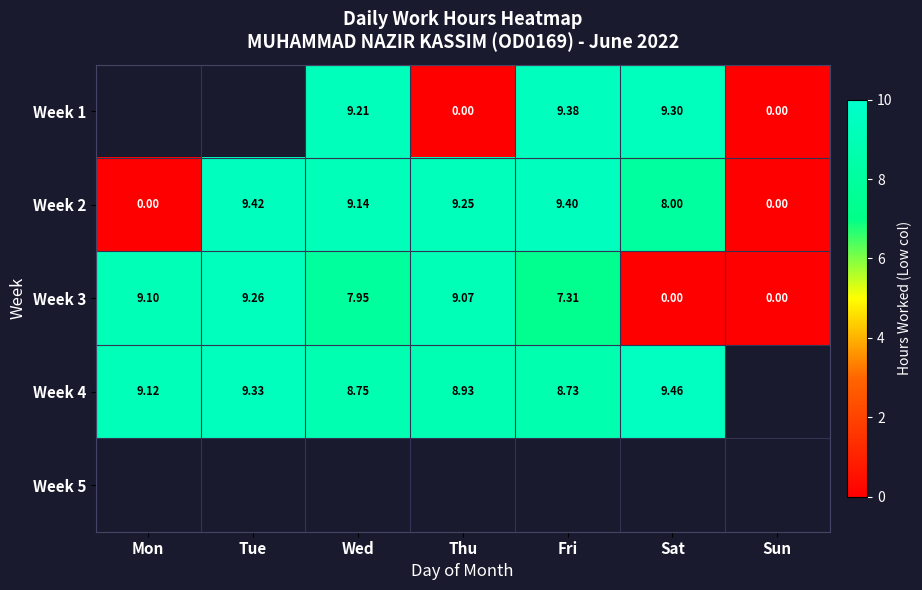

At which category does the chart reach its minimum across all series?

Thu